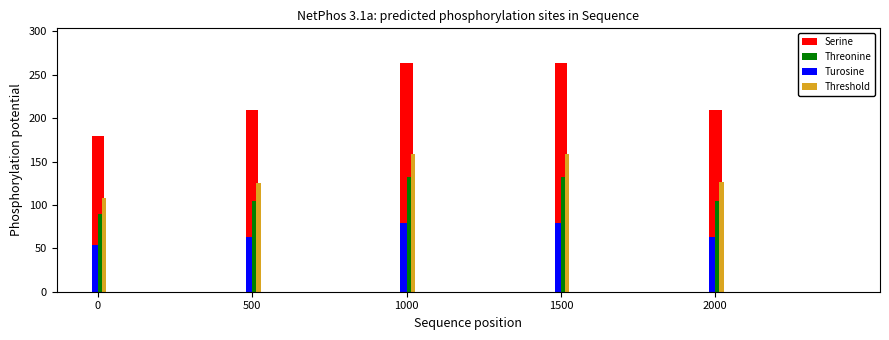

What is the difference between the second highest and minimum values in the Threshold series?

50.4